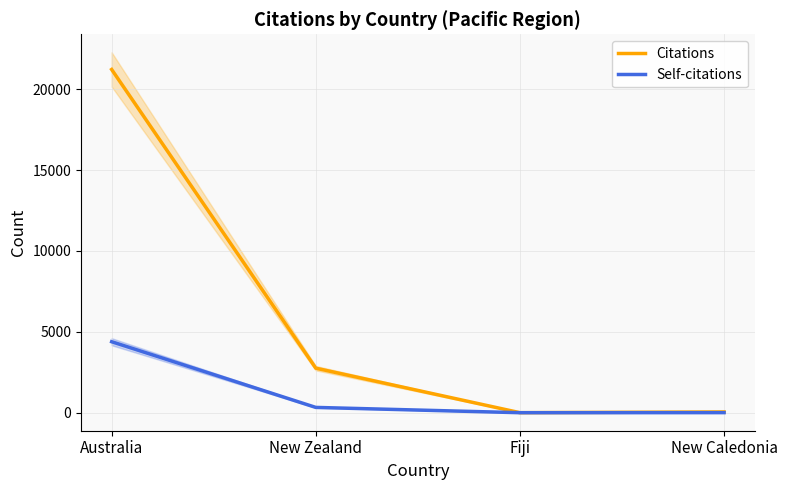

Is it true that Citations equals 73 at New Caledonia?

False